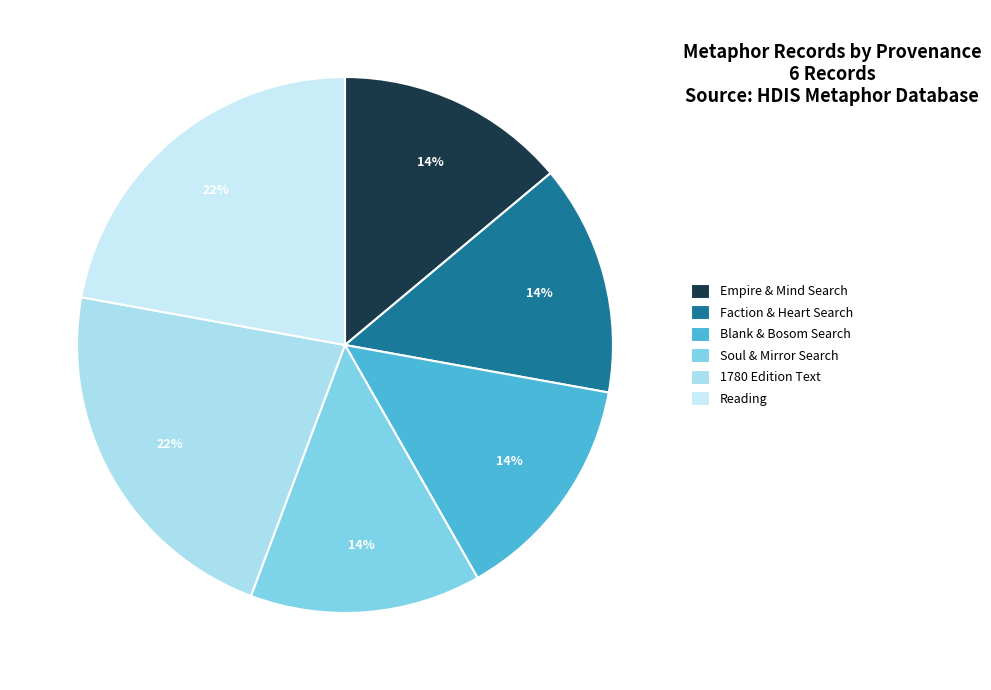

Rank the categories by value from lowest to highest.

Searching empire and mind in HDIS, Searching faction and heart in HDIS, Searching blank and bosom in HDIS, Searching soul and mirror in HDIS, Text from 1780 edition, Reading